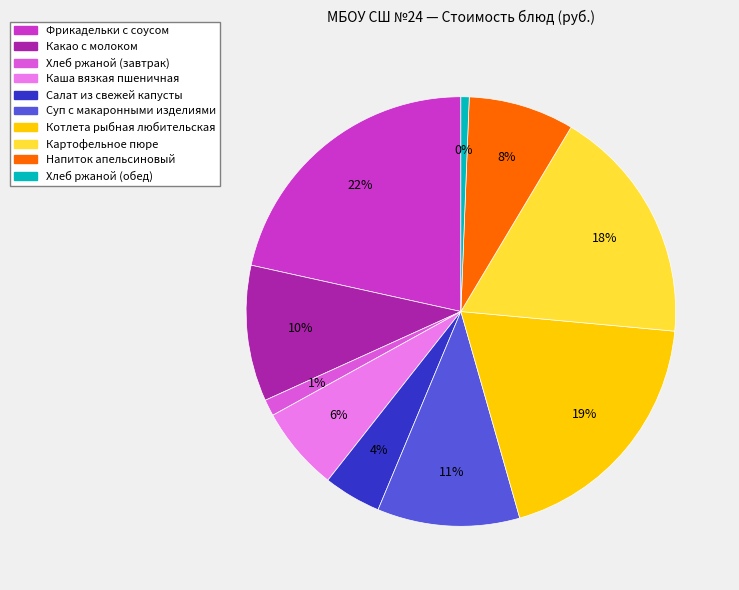

Which has a higher value, Картофельное пюре or Напиток апельсиновый?

Картофельное пюре